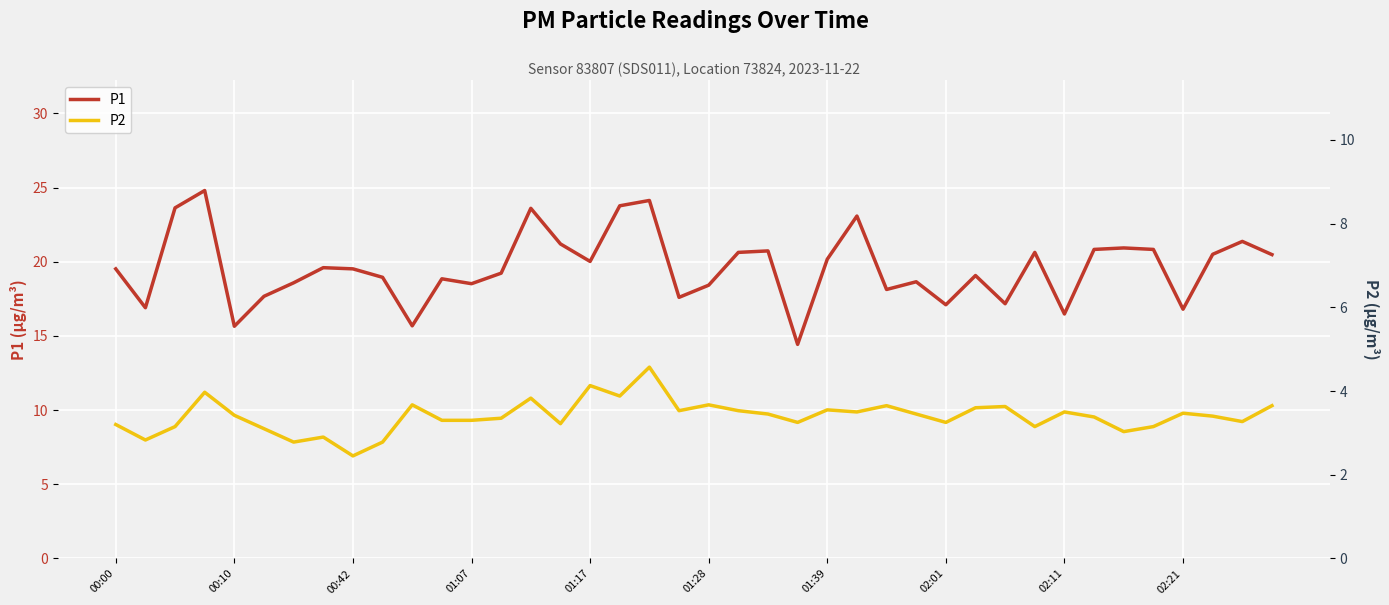

Reading left to right, extract all data points from this chart.

P1: 19.5	16.9	23.6	24.8	15.7	17.7	18.6	19.6	19.5	18.9	15.7	18.9	18.5	19.2	23.6	21.2	20.0	23.8	24.1	17.6	18.4	20.6	20.7	14.4	20.2	23.1	18.1	18.6	17.1	19.1	17.2	20.6	16.5	20.8	20.9	20.8	16.8	20.5	21.4	20.5
P2: 3.2	2.8	3.1	4.0	3.4	3.1	2.8	2.9	2.5	2.8	3.7	3.3	3.3	3.4	3.8	3.2	4.1	3.9	4.6	3.5	3.7	3.5	3.5	3.2	3.5	3.5	3.6	3.5	3.2	3.6	3.6	3.1	3.5	3.4	3.0	3.1	3.5	3.4	3.3	3.6